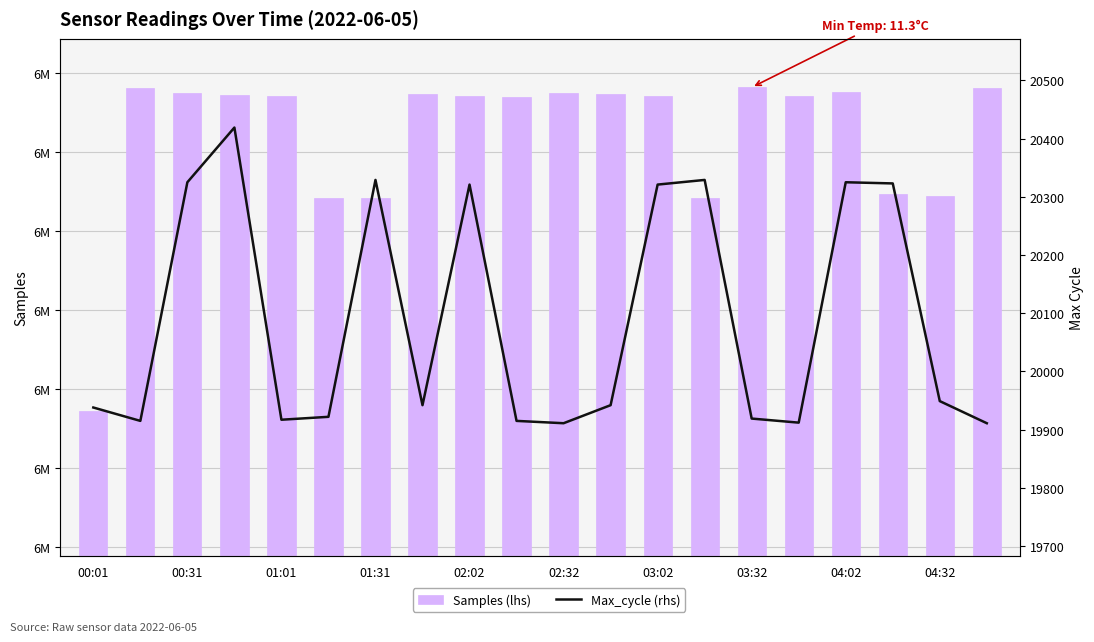

List the labels in order of Samples (lhs) value, largest first.

14, 00:31, 19, 16, 01:01, 10, 03:32, 11, 01:31, 15, 02:02, 04:02, 12, 04:32, 17, 18, 03:02, 13, 02:32, 00:01